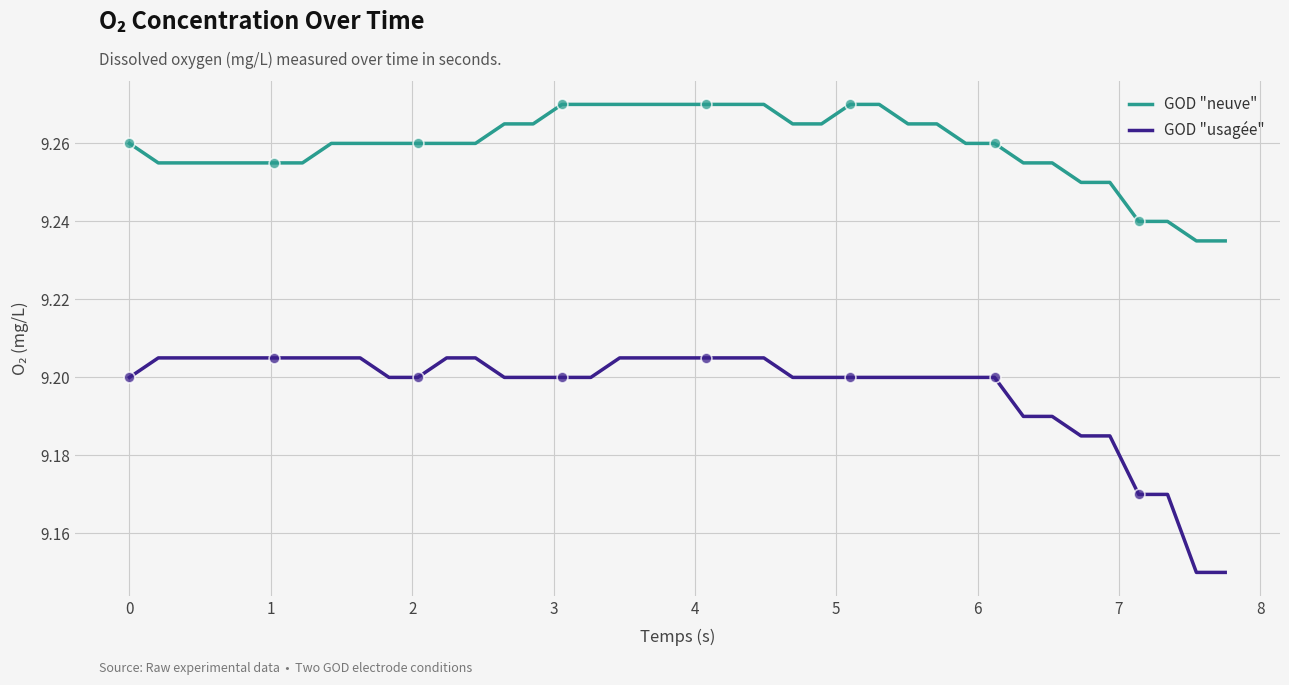

Which series has the largest total across all categories?

GOD "neuve"